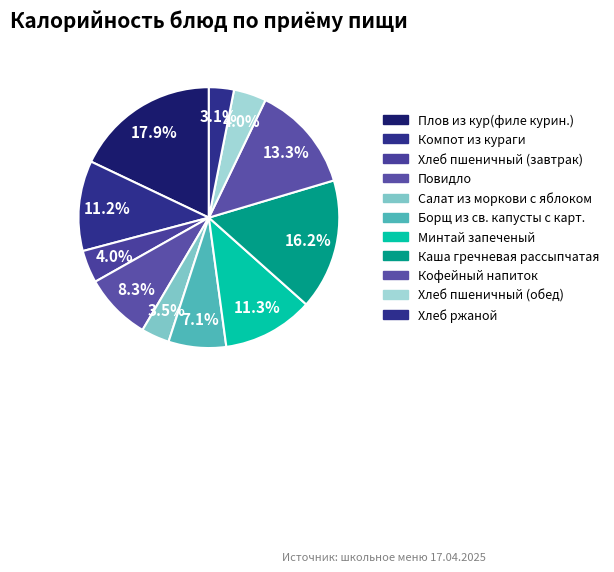

Is there a majority slice in this chart?

No